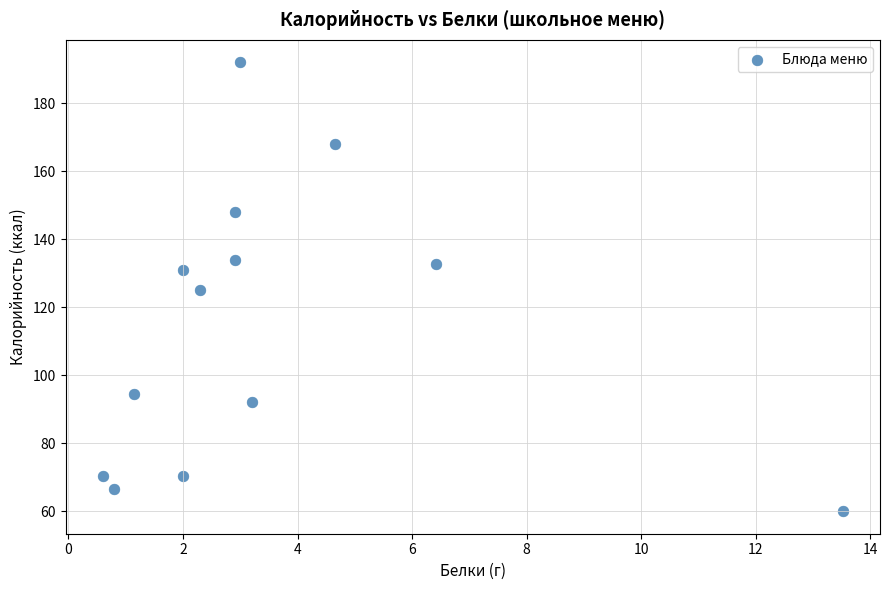

What is the range of Y values (max minus min)?

132.0